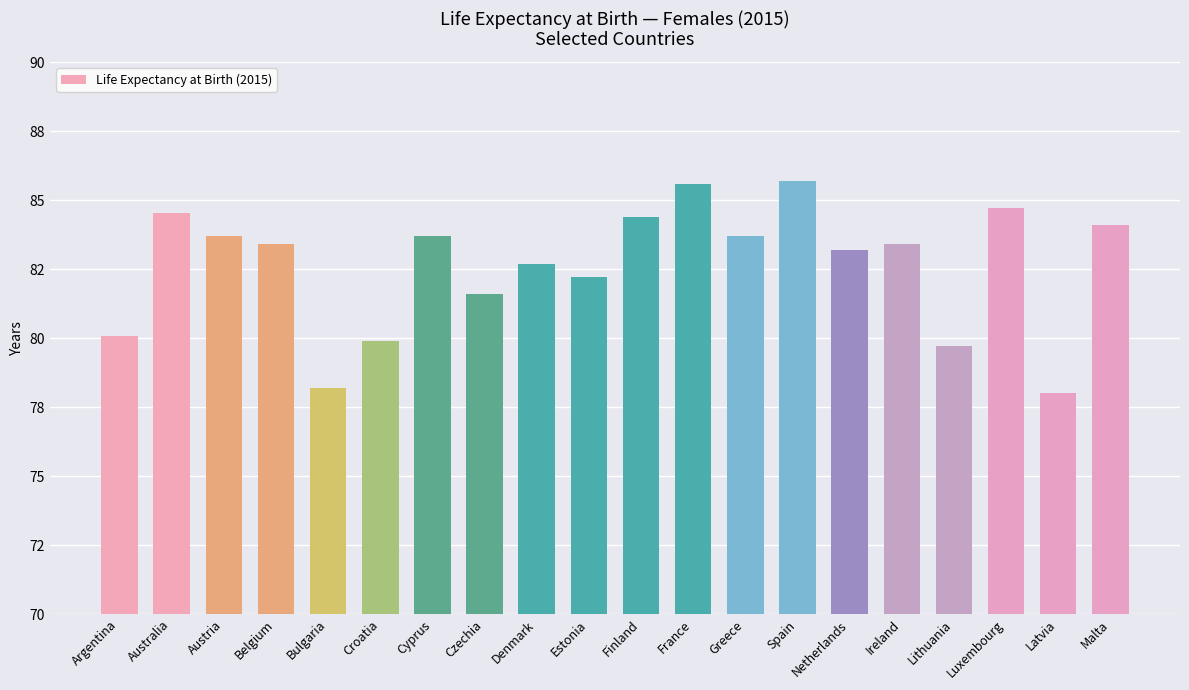

What is the change in value from Croatia to Spain?

+5.8